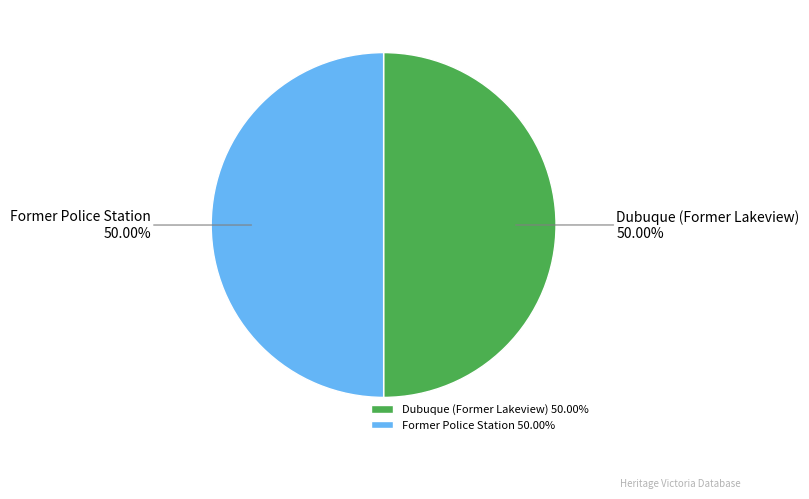

Count the number of slices in the pie.

2